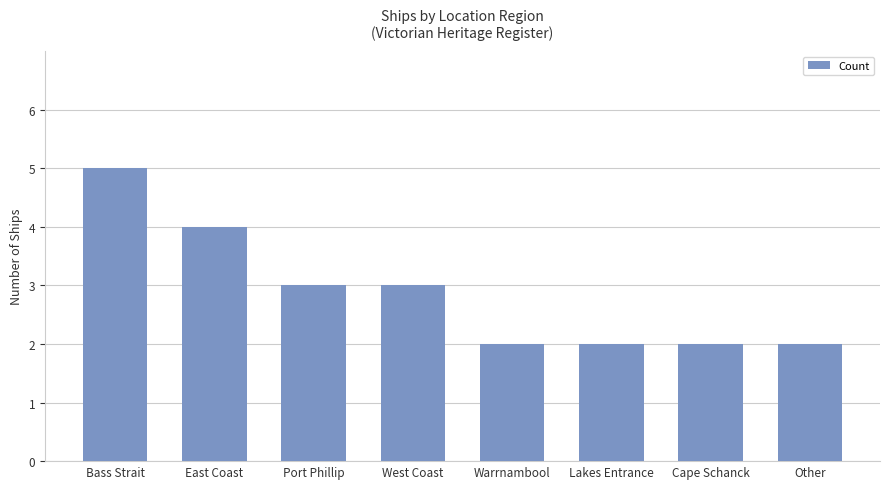

What is the ratio of the value at West Coast to the value at Port Phillip?

1.0